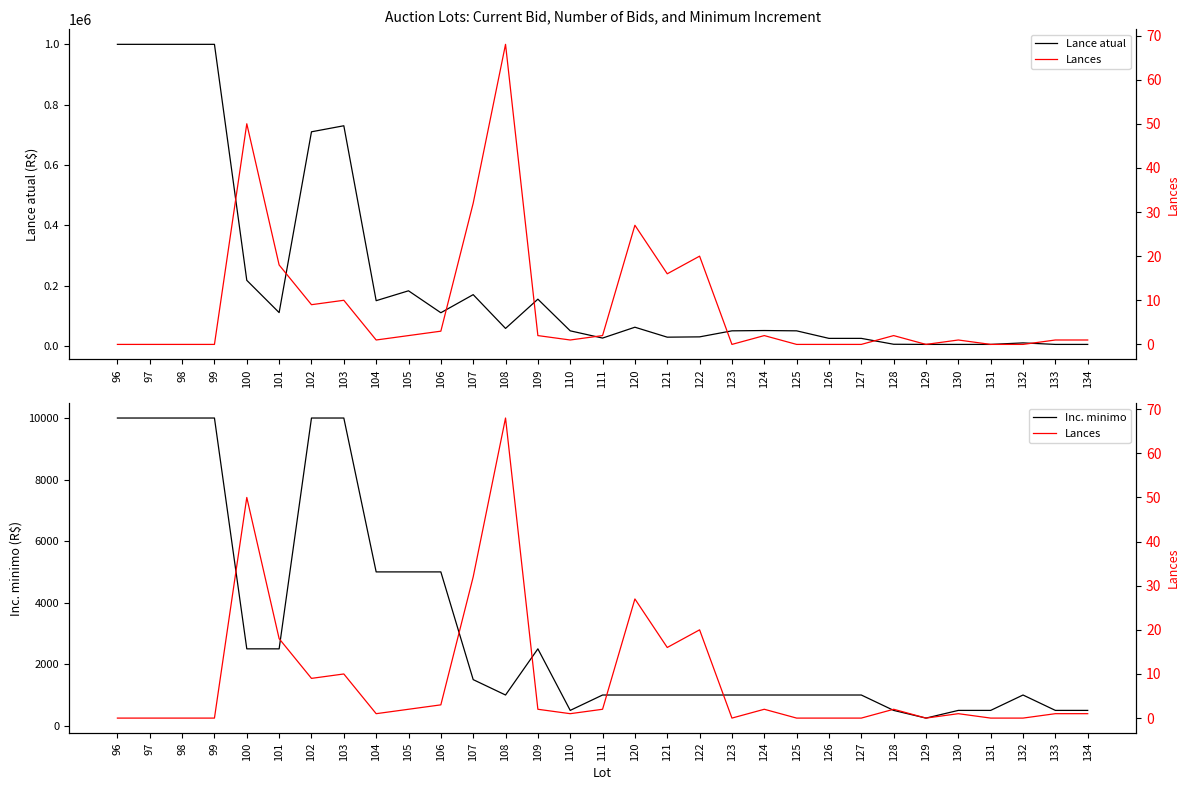

Reading left to right, what are all the values shown in this chart?

Lance atual: 1000000	1000000	1000000	1000000	217513	110500	710000	730000	150000	182761	110000	170000	58000	155000	50000	26000	62000	29000	30000	50000	51000	50000	25000	25000	5500	5000	5000	5000	10000	5000	5000
Inc. minimo: 10000	10000	10000	10000	2500	2500	10000	10000	5000	5000	5000	1500	1000	2500	500	1000	1000	1000	1000	1000	1000	1000	1000	1000	500	250	500	500	1000	500	500
Lances: 0	0	0	0	50	18	9	10	1	2	3	32	68	2	1	2	27	16	20	0	2	0	0	0	2	0	1	0	0	1	1